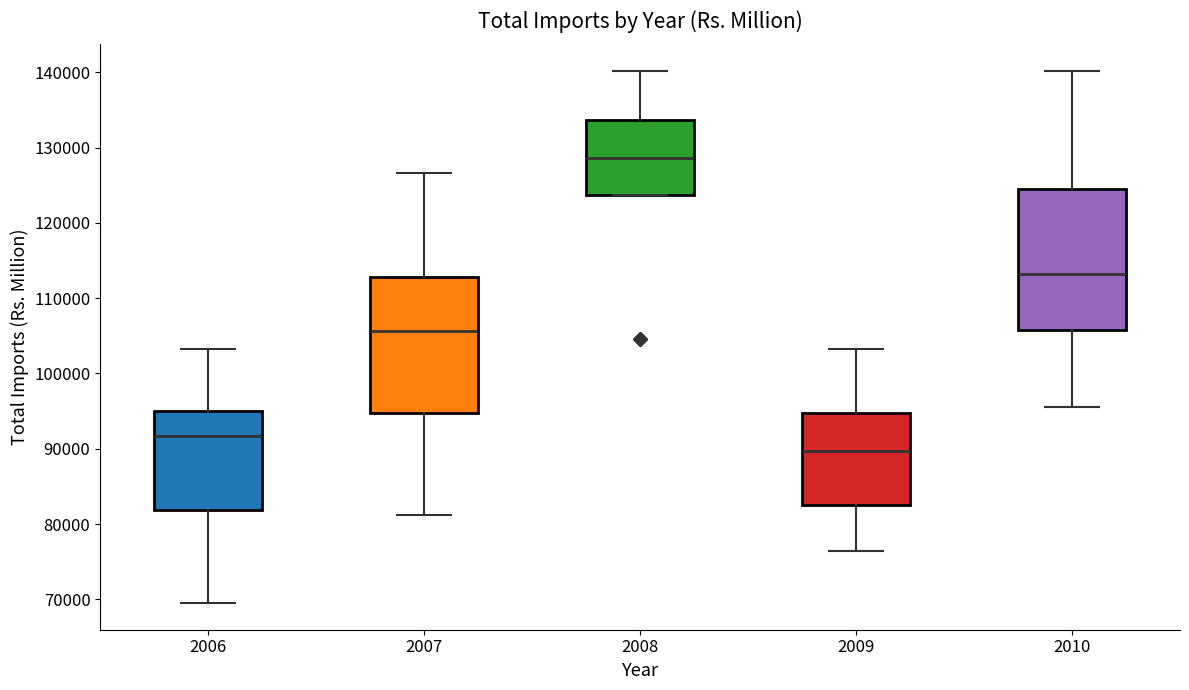

Where does the upper whisker of the box at x = 2006 end on the y-axis? The values are not printed on the chart, so give them approximately, as read against the axis.

103000